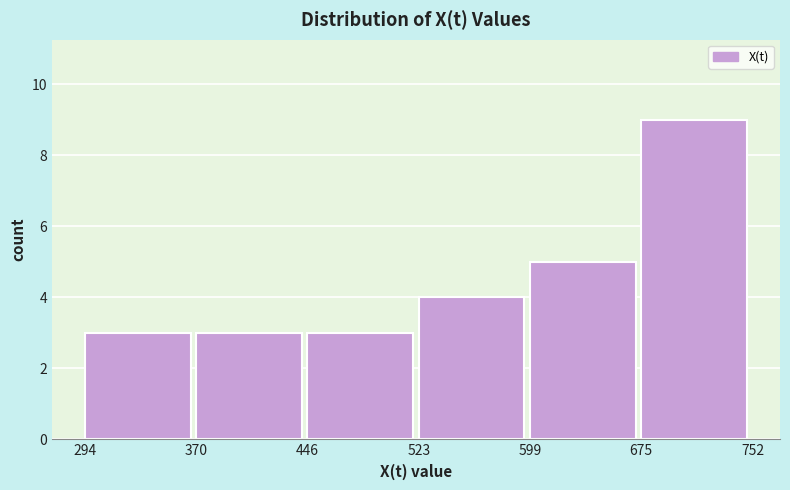

Reading left to right, list every bar in this chart as the range it spans on the x-axis followed by its height. The values are not printed on the chart, so give them approximately, as read against the axis.

294 to 370: 3
370 to 446: 3
446 to 523: 3
523 to 599: 4
599 to 675: 5
675 to 752: 9